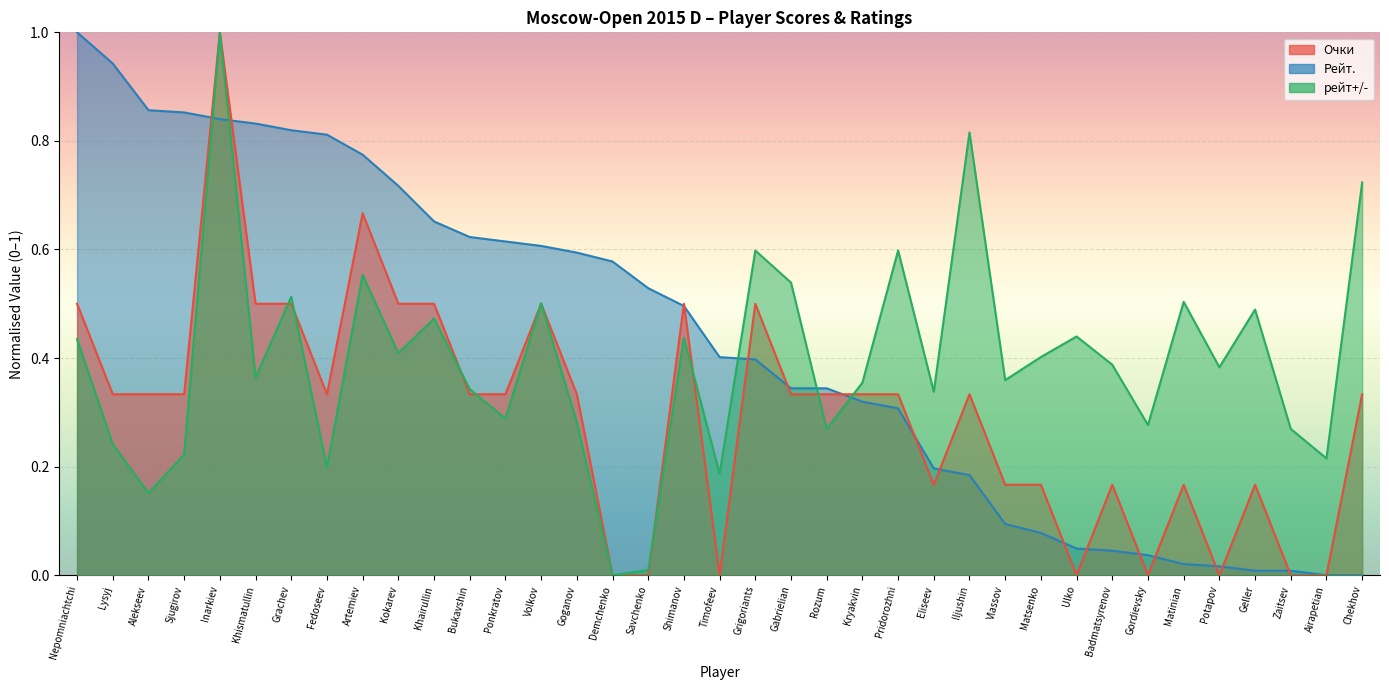

Reading left to right, what are all the values shown in this chart?

Очки: 0.5	0.3	0.3	0.3	1.0	0.5	0.5	0.3	0.7	0.5	0.5	0.3	0.3	0.5	0.3	0.0	0.0	0.5	0.0	0.5	0.3	0.3	0.3	0.3	0.2	0.3	0.2	0.2	0.0	0.2	0.0	0.2	0.0	0.2	0.0	0.0	0.3
Рейт.: 1.0	0.9	0.9	0.9	0.8	0.8	0.8	0.8	0.8	0.7	0.7	0.6	0.6	0.6	0.6	0.6	0.5	0.5	0.4	0.4	0.3	0.3	0.3	0.3	0.2	0.2	0.1	0.1	0.0	0.0	0.0	0.0	0.0	0.0	0.0	0.0	0.0
рейт+/-: 0.4	0.2	0.2	0.2	1.0	0.4	0.5	0.2	0.6	0.4	0.5	0.3	0.3	0.5	0.3	0.0	0.0	0.4	0.2	0.6	0.5	0.3	0.4	0.6	0.3	0.8	0.4	0.4	0.4	0.4	0.3	0.5	0.4	0.5	0.3	0.2	0.7